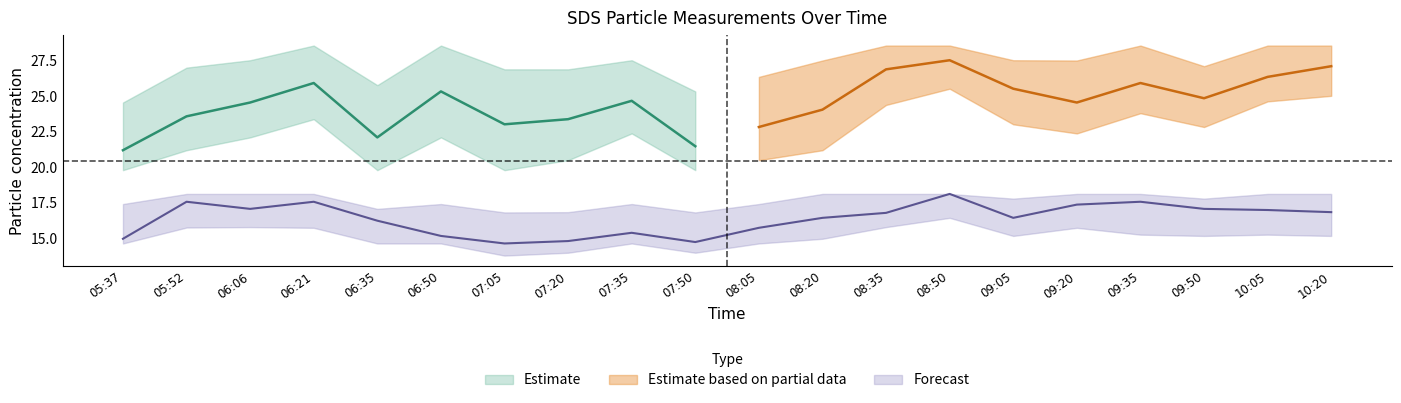

Reading left to right, transcribe all the data shown in this chart.

SDS_P1: 05:37=21.2	05:52=23.6	06:06=24.6	06:21=25.9	06:35=22.1	06:50=25.3	07:05=23.0	07:20=23.4	07:35=24.7	07:50=21.5	08:05=22.8	08:20=24.1	08:35=26.9	08:50=27.5	09:05=25.5	09:20=24.6	09:35=25.9	09:50=24.9	10:05=26.4	10:20=27.1
SDS_P1_upper: 05:37=24.6	05:52=27.0	06:06=27.5	06:21=28.6	06:35=25.8	06:50=28.6	07:05=26.9	07:20=26.9	07:35=27.5	07:50=25.3	08:05=26.4	08:20=27.5	08:35=28.6	08:50=28.6	09:05=27.5	09:20=27.5	09:35=28.6	09:50=27.1	10:05=28.6	10:20=28.6
SDS_P1_lower: 05:37=19.8	05:52=21.2	06:06=22.1	06:21=23.4	06:35=19.8	06:50=22.1	07:05=19.8	07:20=20.5	07:35=22.4	07:50=19.8	08:05=20.5	08:20=21.2	08:35=24.4	08:50=25.5	09:05=23.0	09:20=22.4	09:35=23.8	09:50=22.8	10:05=24.6	10:20=25.0
SDS_P2: 05:37=15.0	05:52=17.6	06:06=17.1	06:21=17.6	06:35=16.2	06:50=15.2	07:05=14.7	07:20=14.8	07:35=15.4	07:50=14.8	08:05=15.8	08:20=16.4	08:35=16.8	08:50=18.1	09:05=16.4	09:20=17.4	09:35=17.6	09:50=17.1	10:05=17.0	10:20=16.9
SDS_P2_upper: 05:37=17.4	05:52=18.1	06:06=18.1	06:21=18.1	06:35=17.1	06:50=17.4	07:05=16.8	07:20=16.9	07:35=17.4	07:50=16.8	08:05=17.4	08:20=18.1	08:35=18.1	08:50=18.1	09:05=17.8	09:20=18.1	09:35=18.1	09:50=17.8	10:05=18.1	10:20=18.1
SDS_P2_lower: 05:37=14.7	05:52=15.8	06:06=15.8	06:21=15.8	06:35=14.7	06:50=14.7	07:05=13.8	07:20=14.0	07:35=14.7	07:50=14.0	08:05=14.7	08:20=15.0	08:35=15.8	08:50=16.4	09:05=15.2	09:20=15.8	09:35=15.3	09:50=15.2	10:05=15.3	10:20=15.2